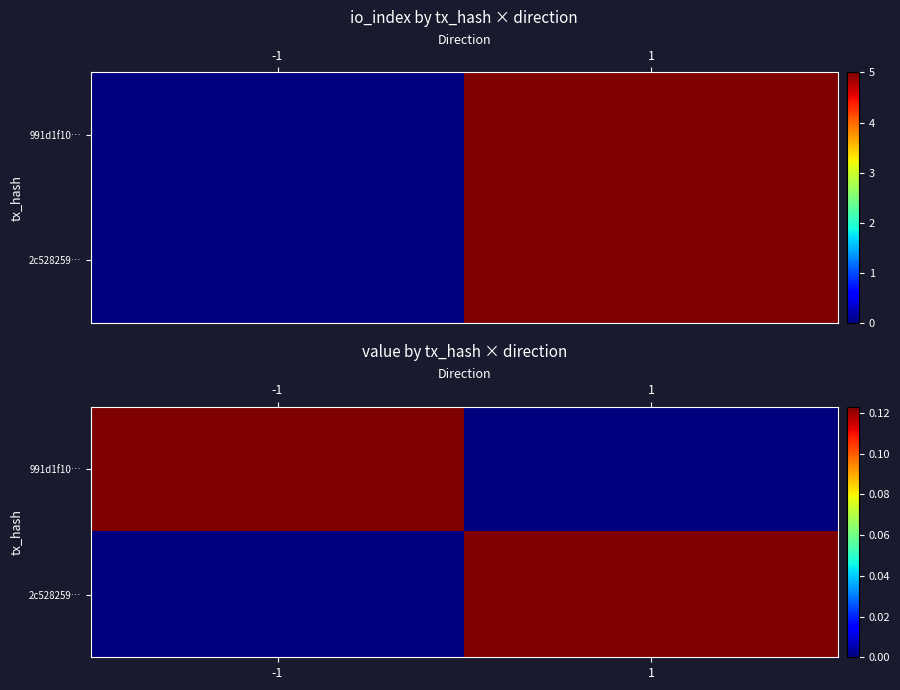

The 991d1f10… series shows 0.1 at -1. True or false?

False